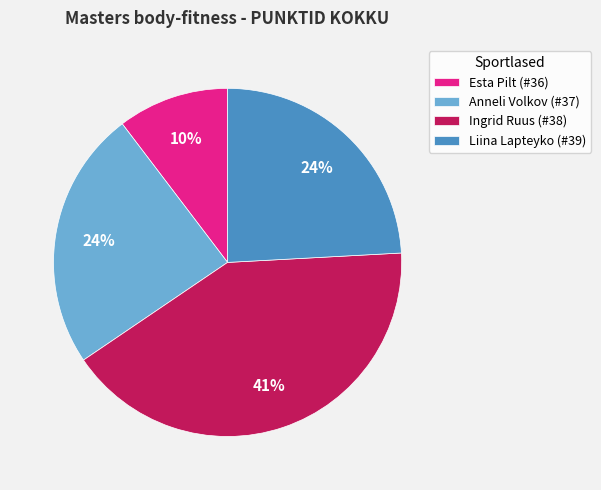

How many segments does this pie chart have?

4